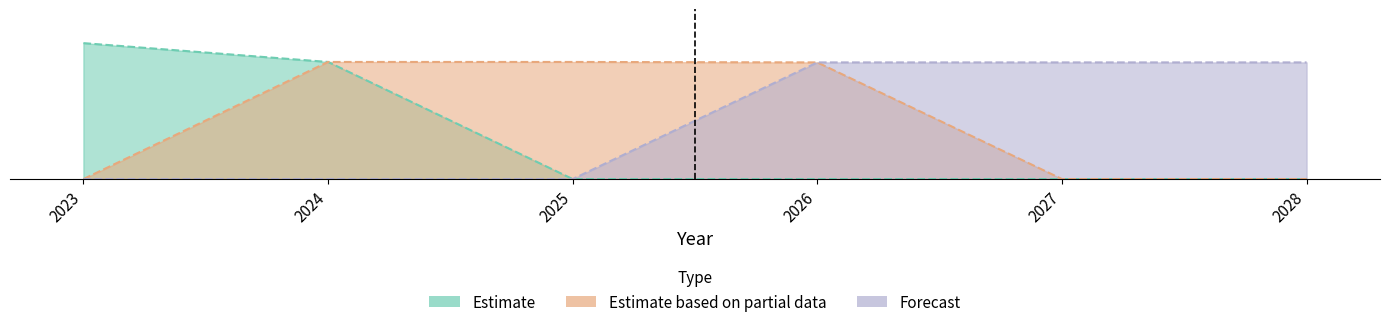

Where is Estimate based on partial data nearest to the value 12904?

2026